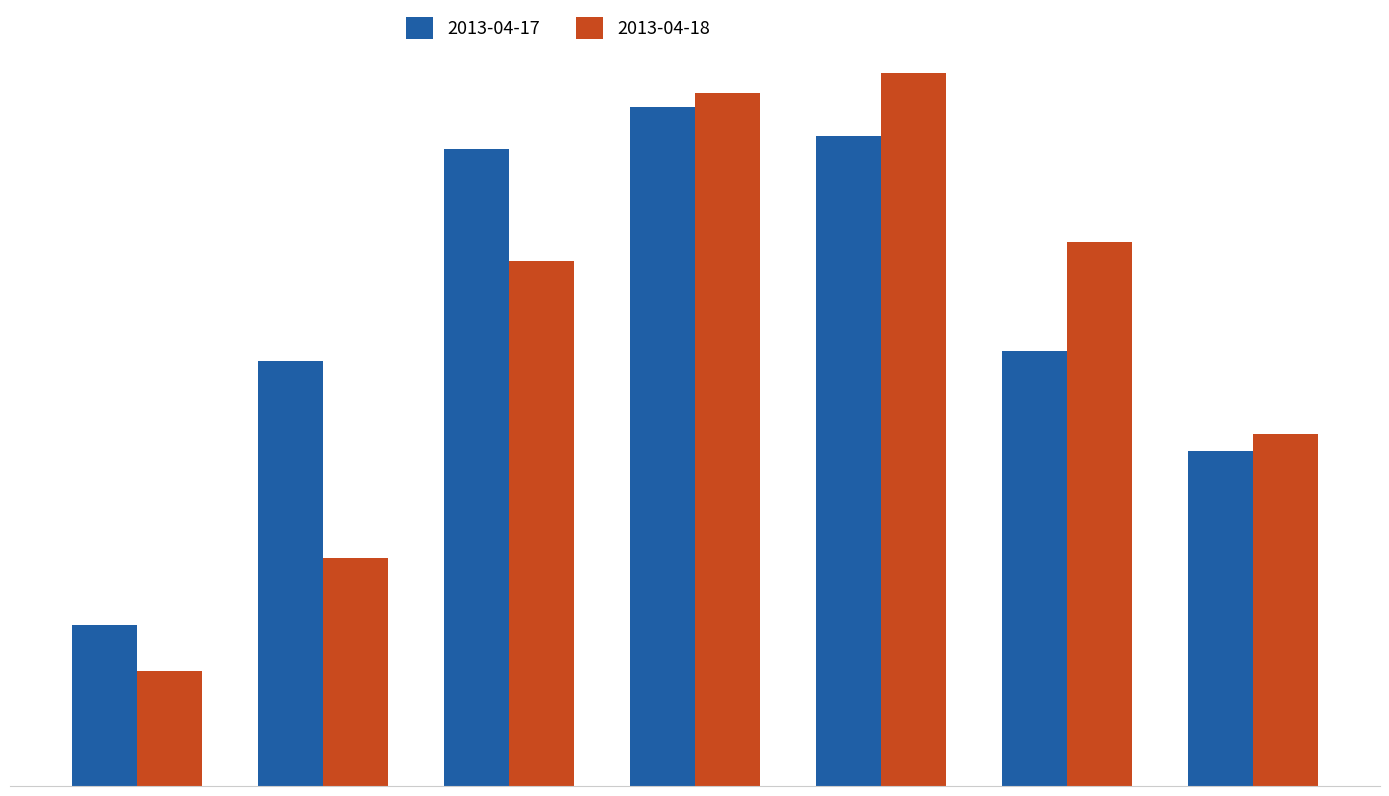

Are the bars grouped side by side (vs. stacked)?

Yes